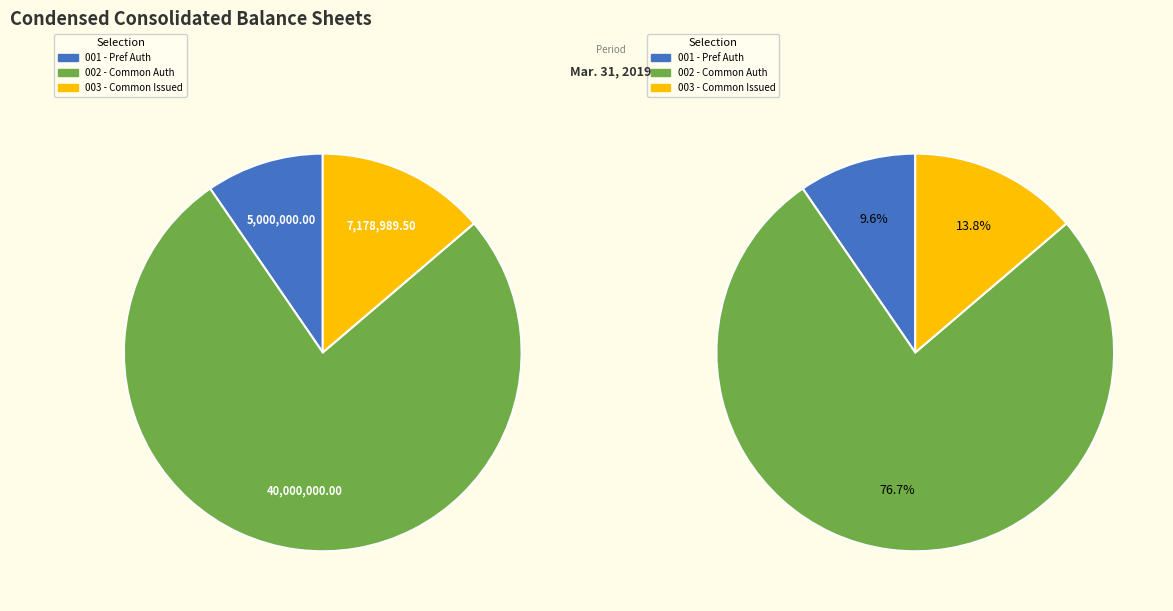

How much of the chart is everything except Preferred stock, shares authorized?

90.4%